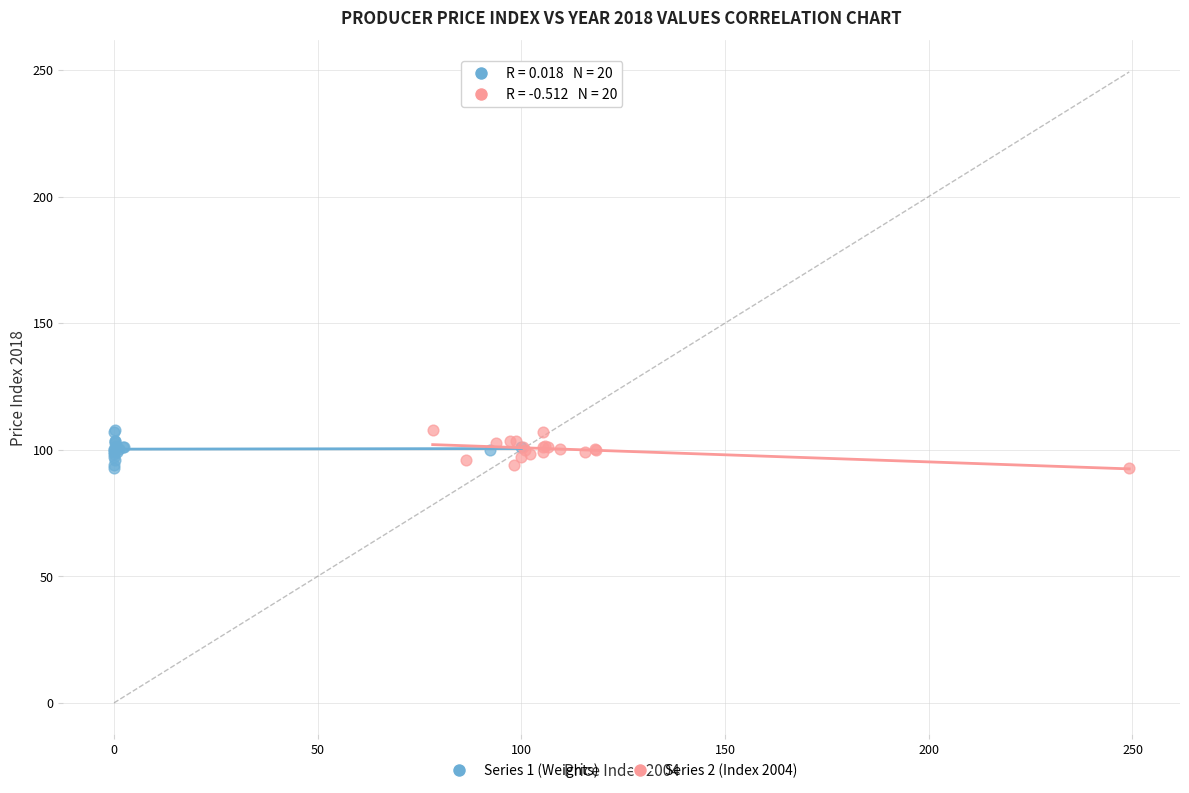

What are all the series names shown in the legend?

Series 1 (Weights), Series 2 (Index 2004)